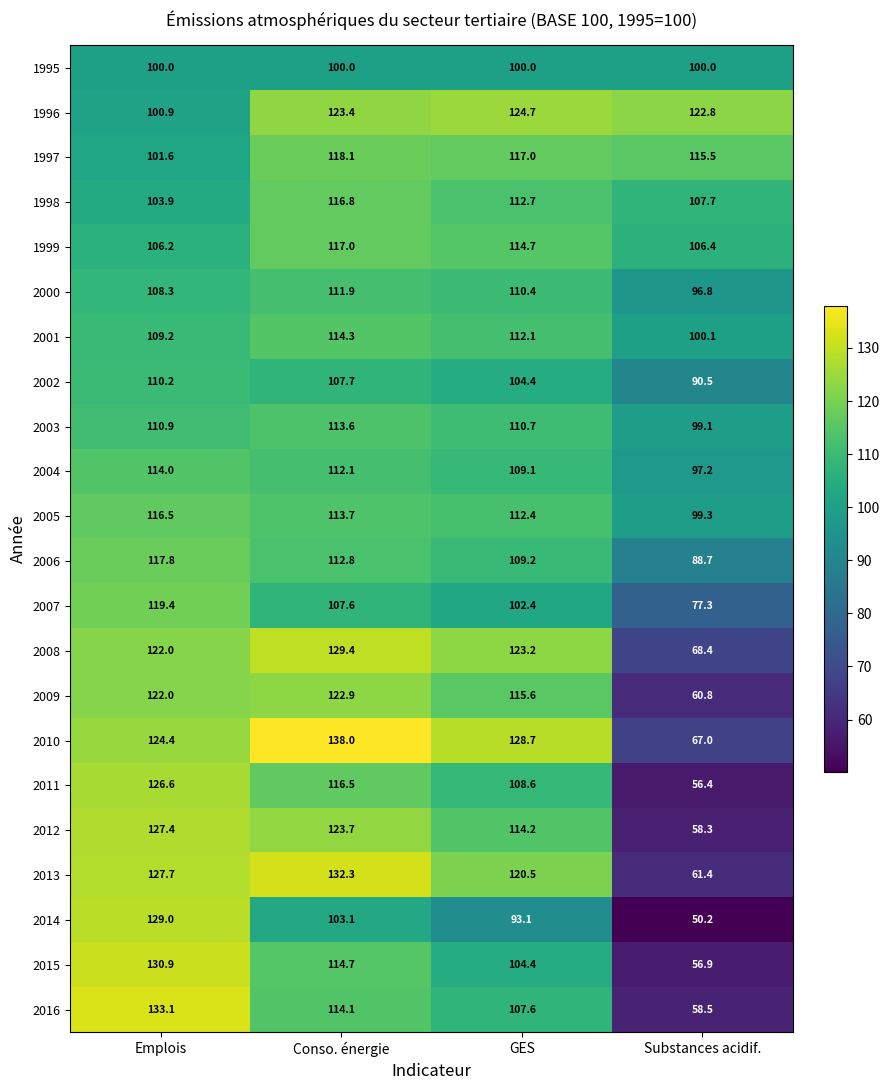

What is the total value across all series at Substances acidif.?

1839.3